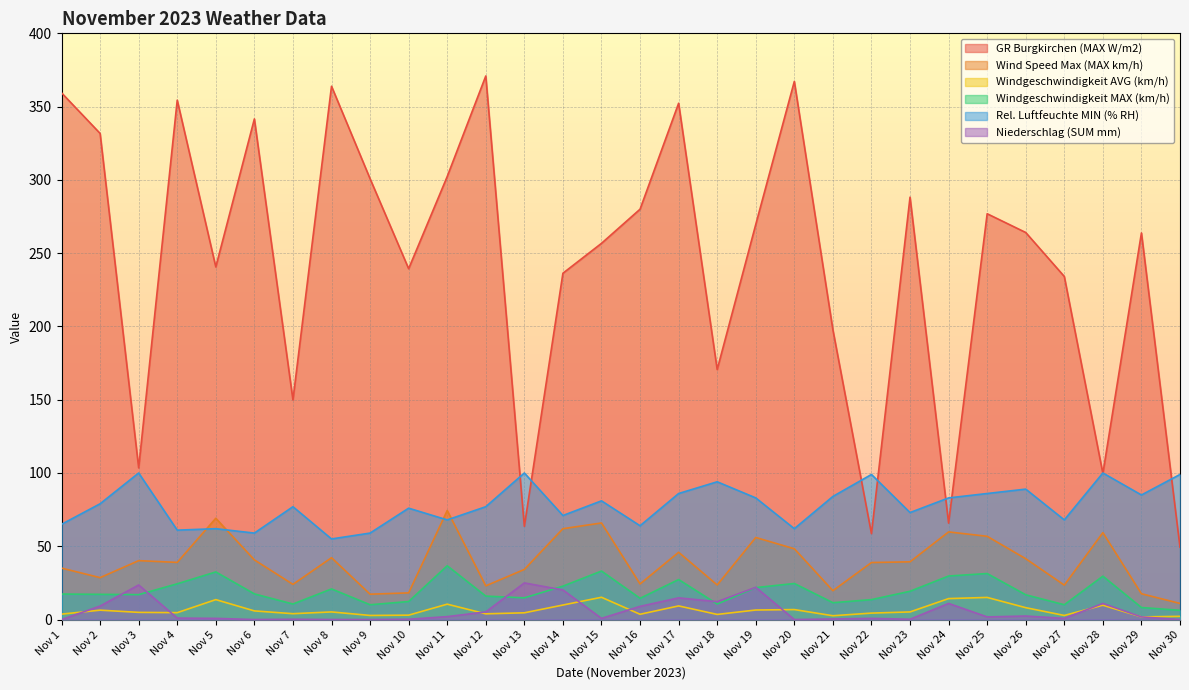

What is the sum of the Rel. Luftfeuchte MIN (% RH) values at Nov 26 and Nov 12?

166.0